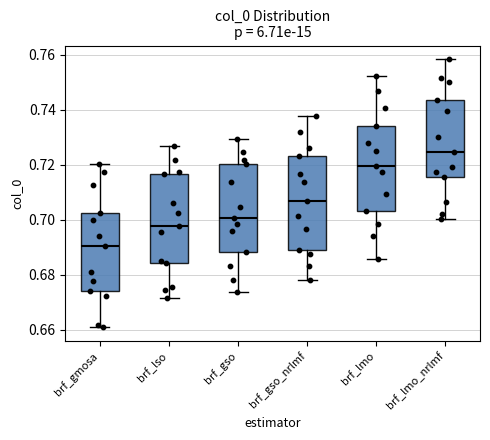

Which box's median line is the lowest?

brf_gmosa